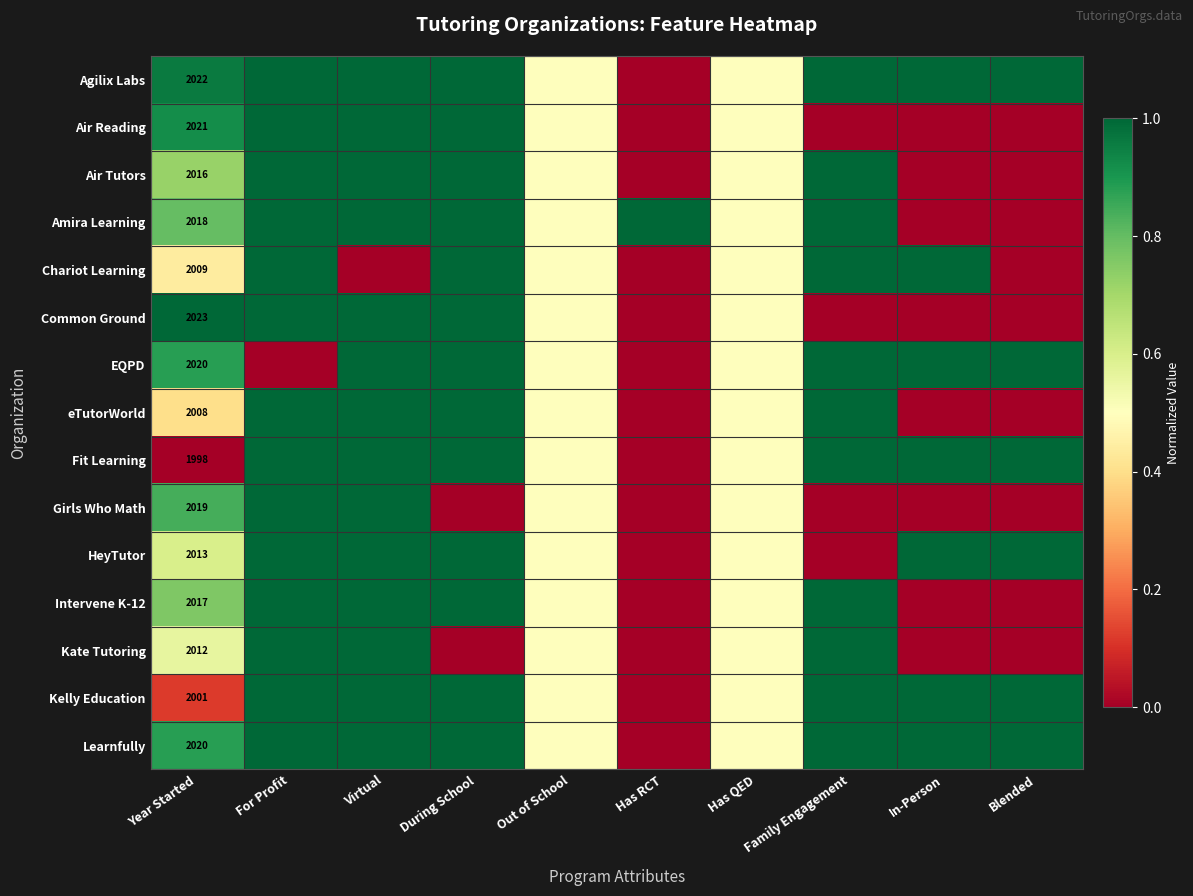

At how many categories does at least one series exceed 0?

10